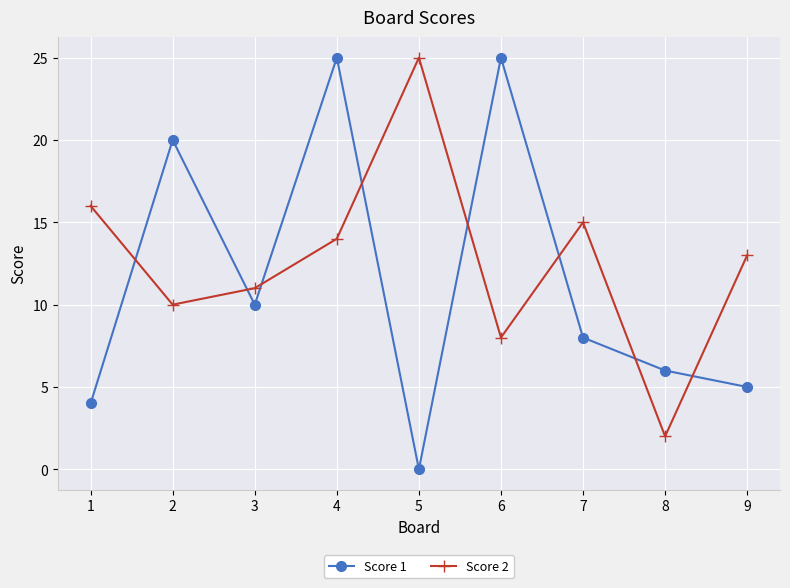

How many times do Score 1 and Score 2 cross each other?

8